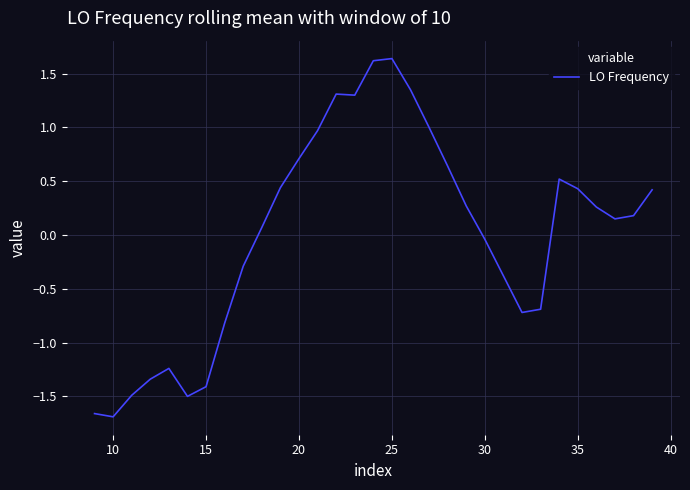

What is the value of the 14th point from the left?

1.3